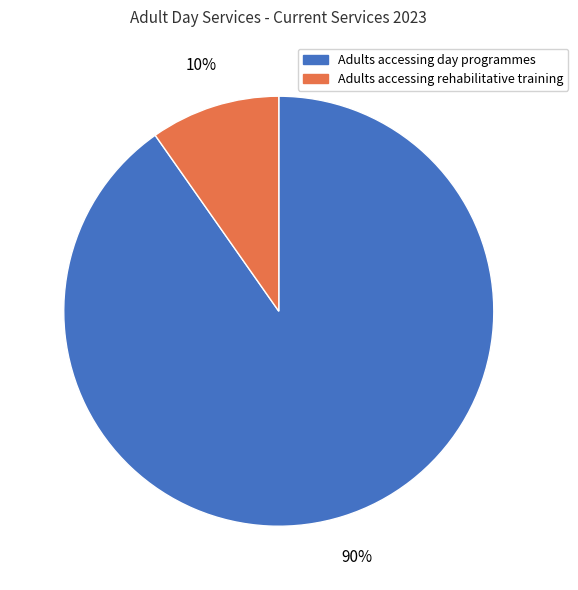

Which slice is the smallest?

Adults accessing rehabilitative training